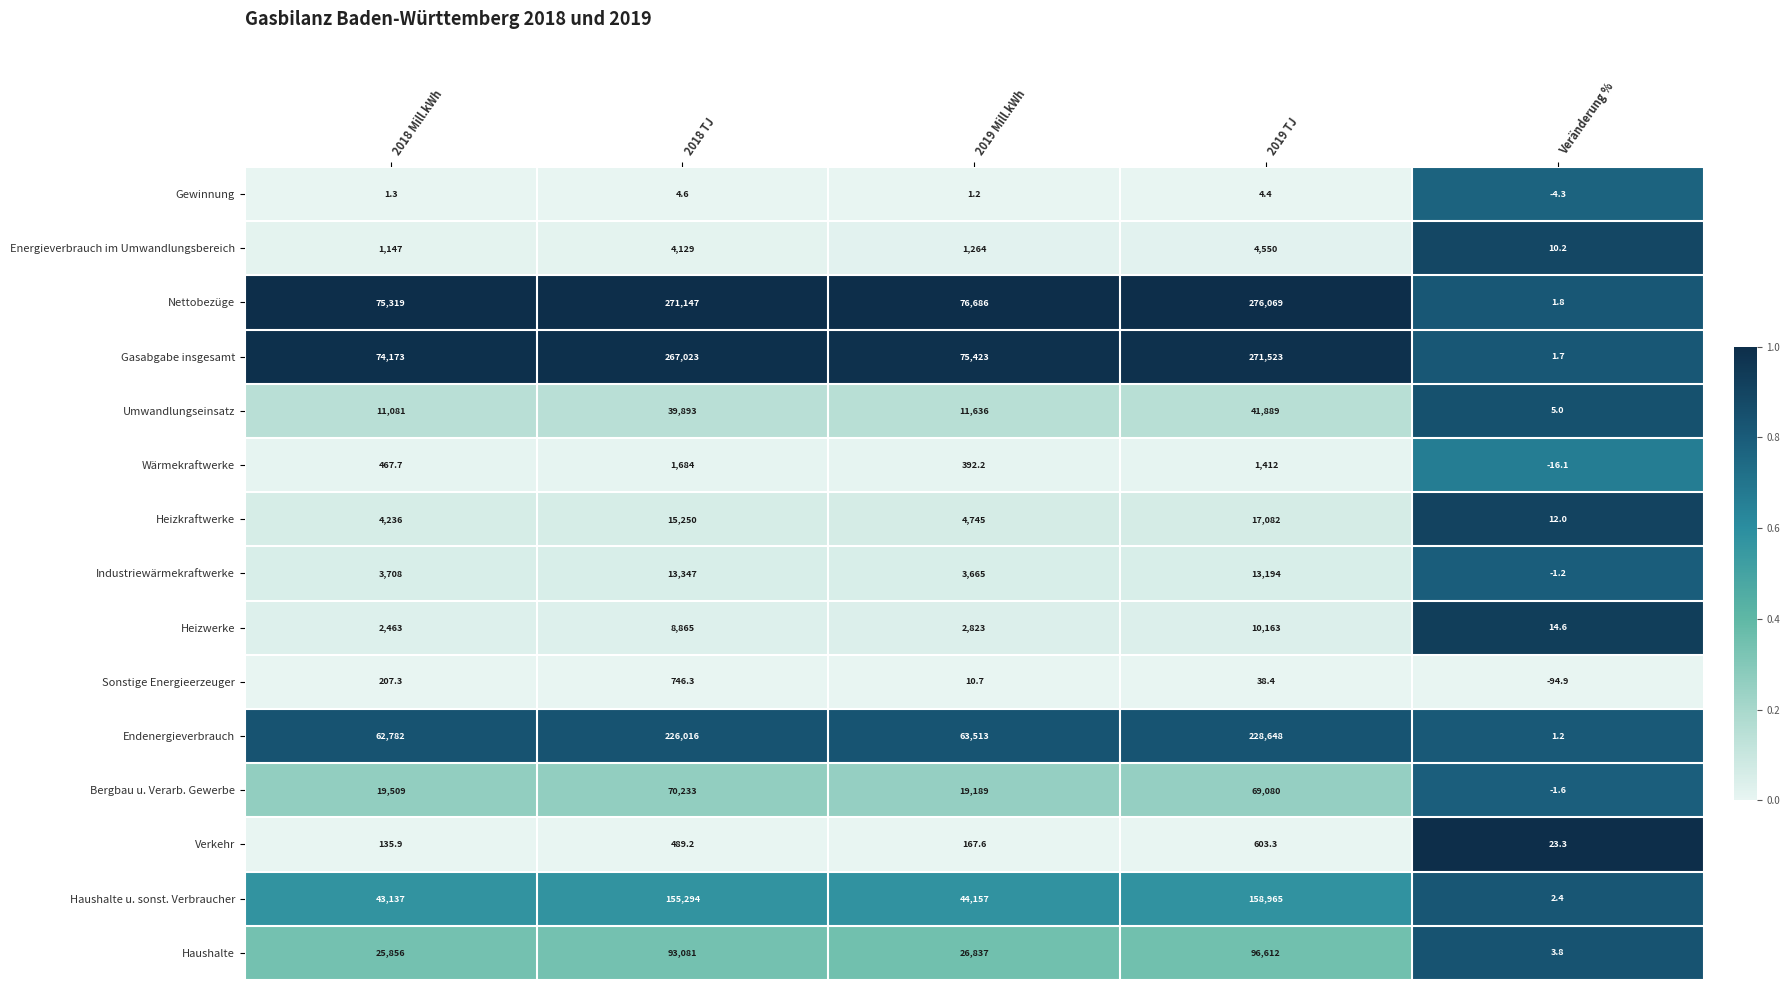

Rank the series by their maximum value, from highest to lowest.

Nettobezüge, Gasabgabe insgesamt, Endenergieverbrauch, Haushalte u. sonst. Verbraucher, Haushalte, Bergbau u. Verarb. Gewerbe, Umwandlungseinsatz, Heizkraftwerke, Industriewärmekraftwerke, Heizwerke, Energieverbrauch im Umwandlungsbereich, Wärmekraftwerke, Sonstige Energieerzeuger, Verkehr, Gewinnung